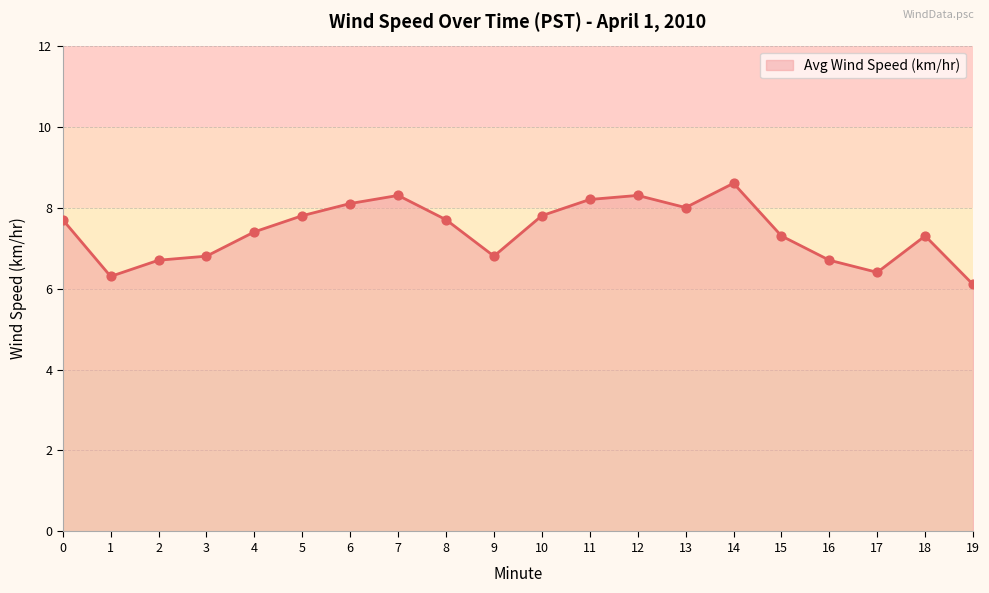

Approximately how many times larger is the value at 14 compared to 3?

1.3